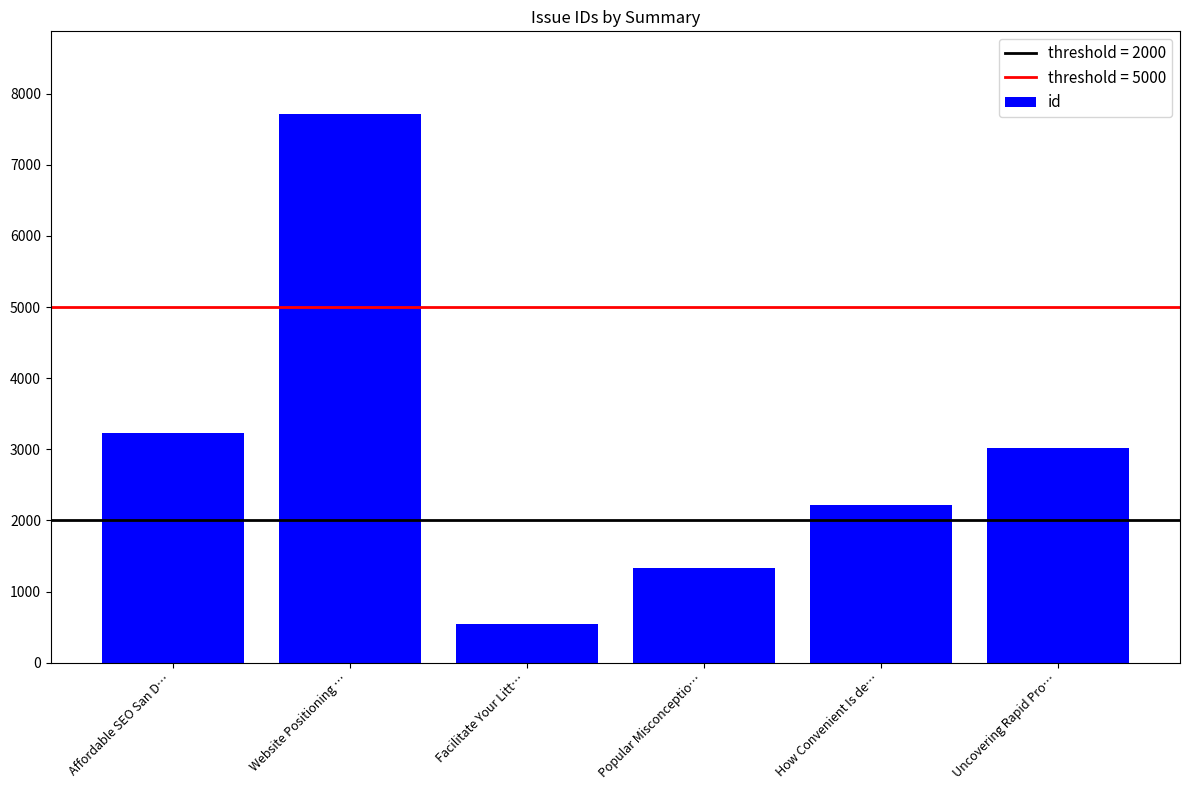

Are the bars grouped side by side (vs. stacked)?

No